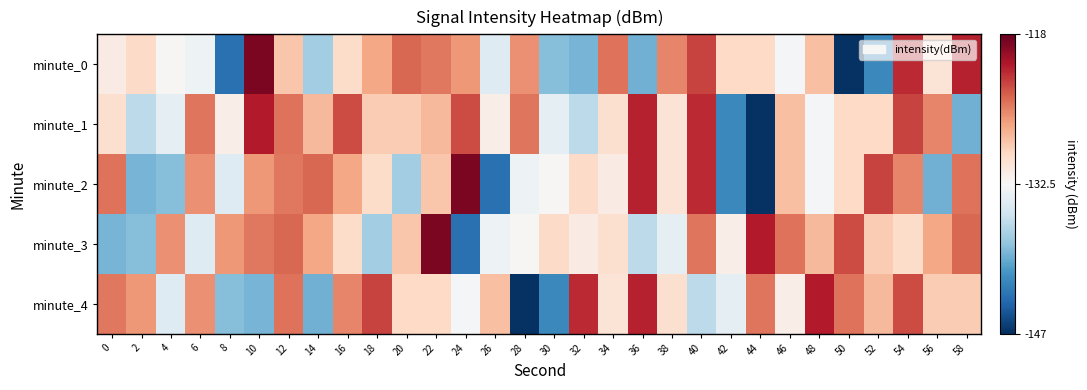

Reading right to left, transcribe all the data shown in this chart.

minute_0: 58=-121.3	56=-130.5	54=-121.7	52=-141.8	50=-146.9	48=-128.2	46=-132.7	44=-129.6	42=-129.6	40=-122.7	38=-125.5	36=-139.4	34=-124.6	32=-139.3	30=-138.7	28=-125.9	26=-134.4	24=-126.2	22=-124.9	20=-124.2	18=-126.9	16=-129.8	14=-137.5	12=-128.5	10=-118.8	8=-143.3	6=-133.2	4=-132.3	2=-129.7	0=-131.4
minute_1: 58=-139.4	56=-125.5	54=-122.7	52=-129.6	50=-129.6	48=-132.7	46=-128.2	44=-146.9	42=-141.8	40=-121.7	38=-130.5	36=-121.3	34=-130.2	32=-136.3	30=-133.9	28=-124.7	26=-131.5	24=-123.1	22=-127.8	20=-128.8	18=-128.8	16=-123.1	14=-127.8	12=-124.6	10=-121.0	8=-131.5	6=-124.7	4=-133.9	2=-136.3	0=-130.2
minute_2: 58=-124.6	56=-139.4	54=-125.5	52=-122.7	50=-129.6	48=-132.7	46=-128.2	44=-146.9	42=-141.8	40=-121.7	38=-130.5	36=-121.3	34=-131.4	32=-129.7	30=-132.3	28=-133.2	26=-143.3	24=-118.8	22=-128.5	20=-137.5	18=-129.8	16=-126.9	14=-124.2	12=-124.9	10=-126.2	8=-134.4	6=-125.9	4=-138.7	2=-139.3	0=-124.6
minute_3: 58=-124.2	56=-126.9	54=-129.8	52=-128.8	50=-123.1	48=-127.8	46=-124.6	44=-121.0	42=-131.5	40=-124.7	38=-133.9	36=-136.3	34=-130.2	32=-131.4	30=-129.7	28=-132.3	26=-133.2	24=-143.3	22=-118.8	20=-128.5	18=-137.5	16=-129.8	14=-126.9	12=-124.2	10=-124.9	8=-126.2	6=-134.4	4=-125.9	2=-138.7	0=-139.3
minute_4: 58=-128.8	56=-128.8	54=-123.1	52=-127.8	50=-124.6	48=-121.0	46=-131.5	44=-124.7	42=-133.9	40=-136.3	38=-130.2	36=-121.3	34=-130.5	32=-121.7	30=-141.8	28=-146.9	26=-128.2	24=-132.7	22=-129.6	20=-129.6	18=-122.7	16=-125.5	14=-139.4	12=-124.6	10=-139.3	8=-138.7	6=-125.9	4=-134.4	2=-126.2	0=-124.9